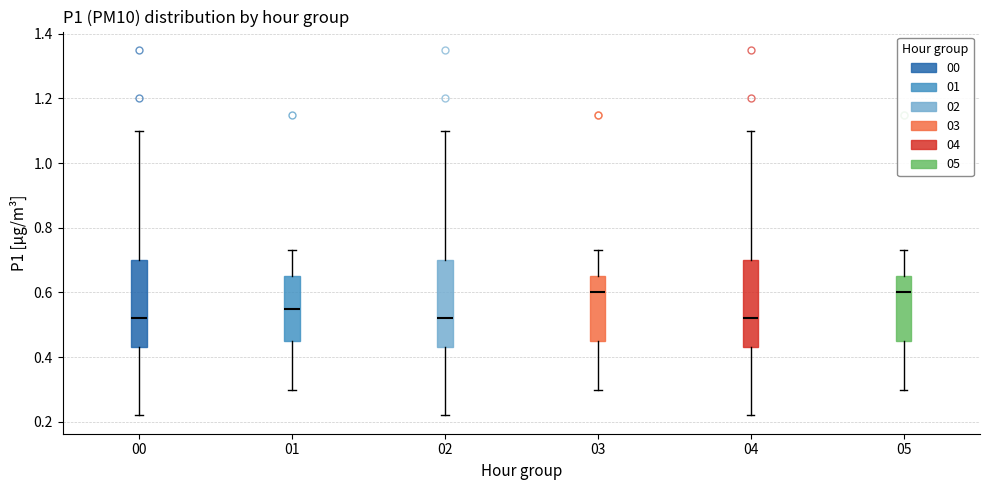

Reading left to right, read every box against the y-axis: the position of its median line, the range the box covers, and the ends of its whiskers. The values are not printed on the chart, so give them approximately, as read against the axis.

00: median 0.52, box 0.44 to 0.70, whiskers 0.22 to 1.10
01: median 0.56, box 0.46 to 0.66, whiskers 0.30 to 0.74
02: median 0.52, box 0.44 to 0.70, whiskers 0.22 to 1.10
03: median 0.60, box 0.46 to 0.66, whiskers 0.30 to 0.74
04: median 0.52, box 0.44 to 0.70, whiskers 0.22 to 1.10
05: median 0.60, box 0.46 to 0.66, whiskers 0.30 to 0.74